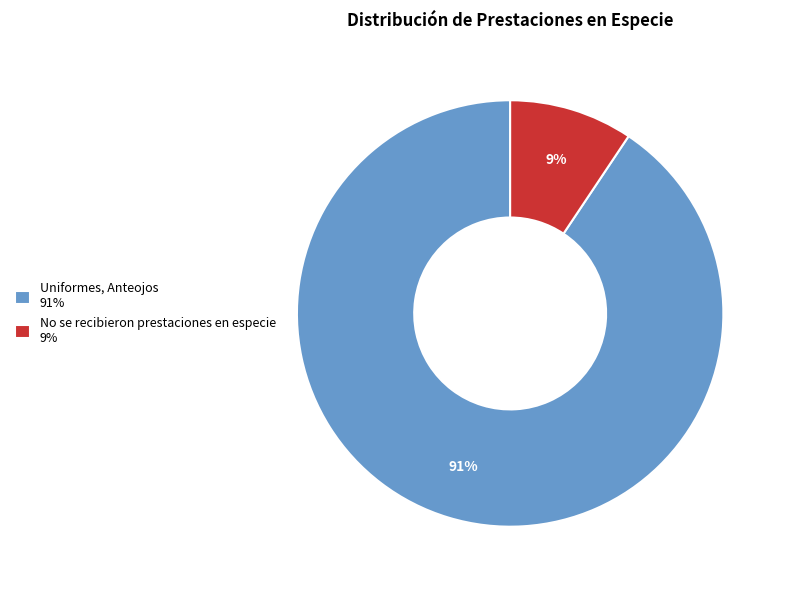

Between Uniformes, Anteojos 91% and No se recibieron prestaciones en especie 9%, which is larger?

Uniformes, Anteojos 91%